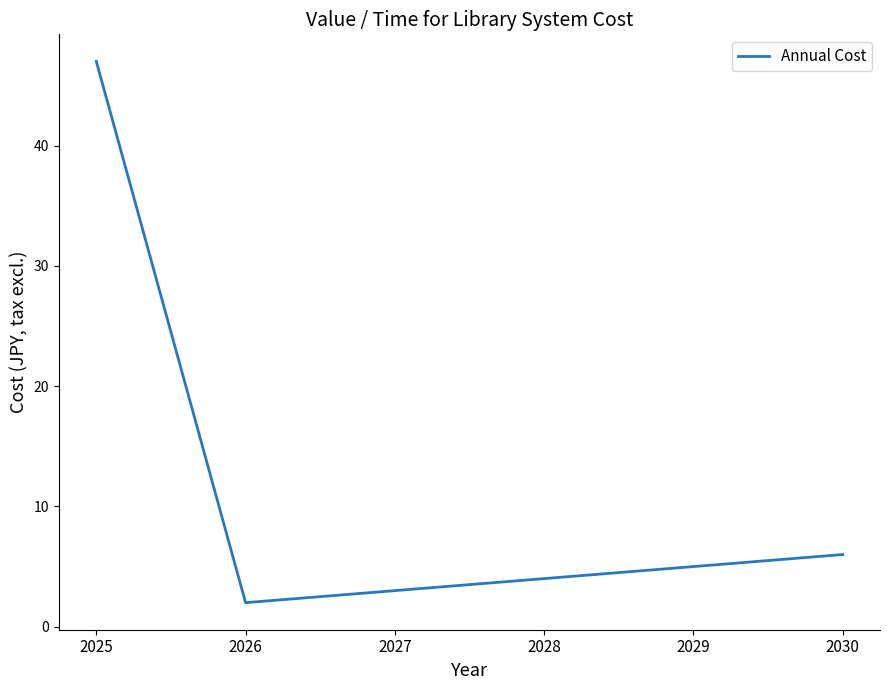

How many lines are shown in the chart?

1